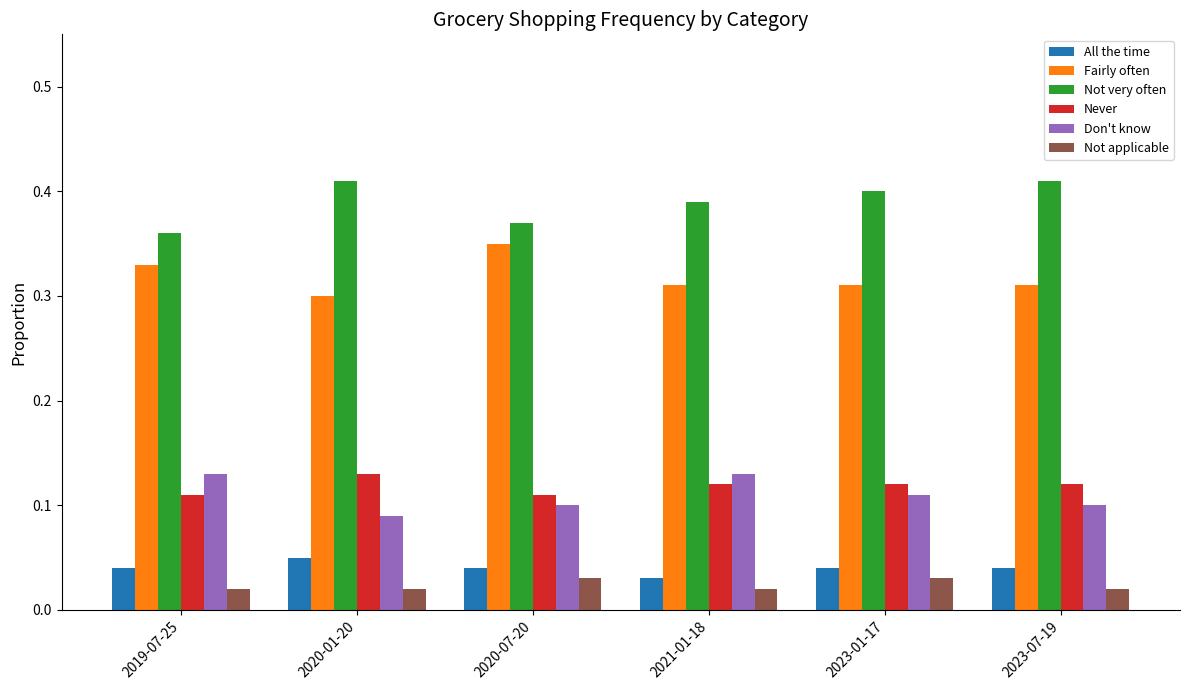

The Not very often series shows 0.4 at 2019-07-25. True or false?

True